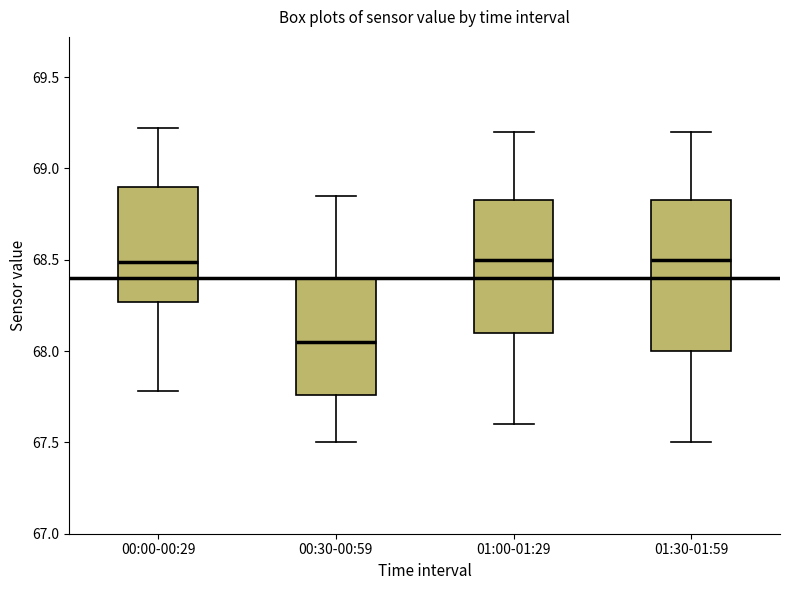

Reading left to right, transcribe this box plot: for each box, give where its median line is, the range the box spans, and where its two whiskers end, as read against the y-axis. The values are not printed on the chart, so give them approximately, as read against the axis.

00:00-00:29: median 68.50, box 68.25 to 68.90, whiskers 67.80 to 69.20
00:30-00:59: median 68.05, box 67.75 to 68.40, whiskers 67.50 to 68.85
01:00-01:29: median 68.50, box 68.10 to 68.85, whiskers 67.60 to 69.20
01:30-01:59: median 68.50, box 68.00 to 68.85, whiskers 67.50 to 69.20